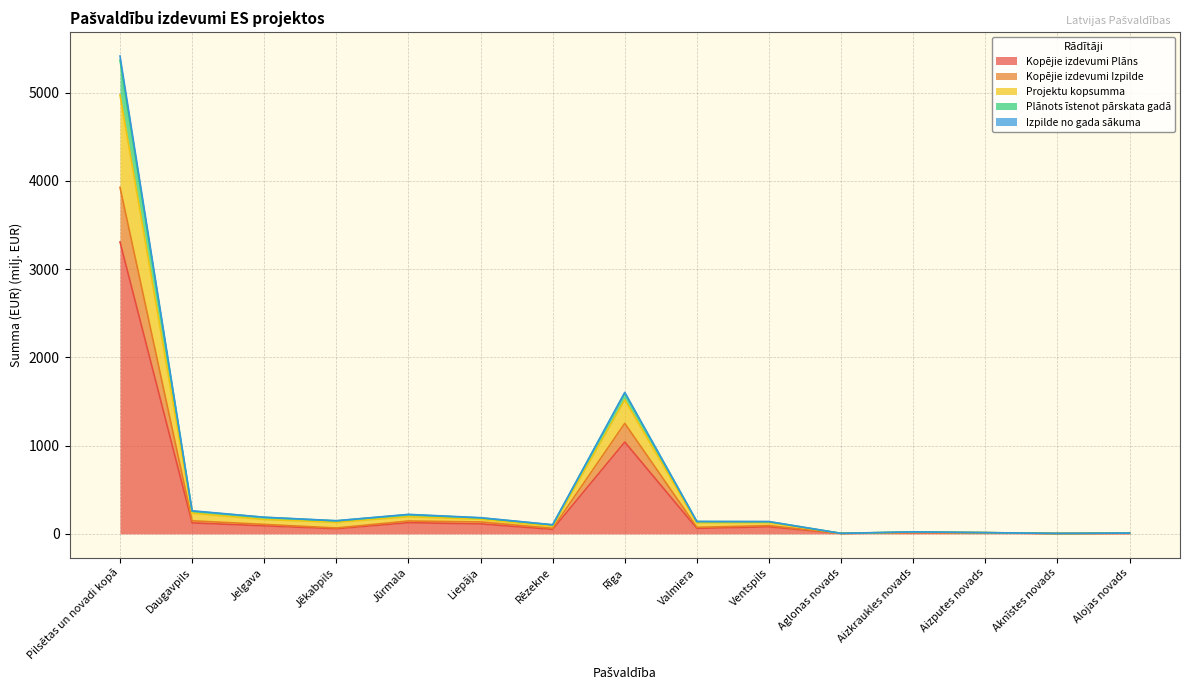

True or false: Kopējie izdevumi Izpilde has a value of 5.6 at Aglonas novads.

True